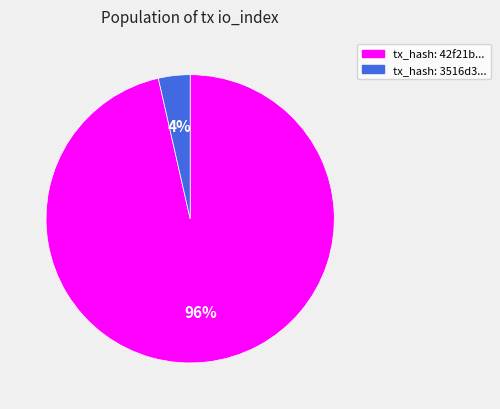

Which category has the biggest portion of the pie?

tx_hash: 42f21b...